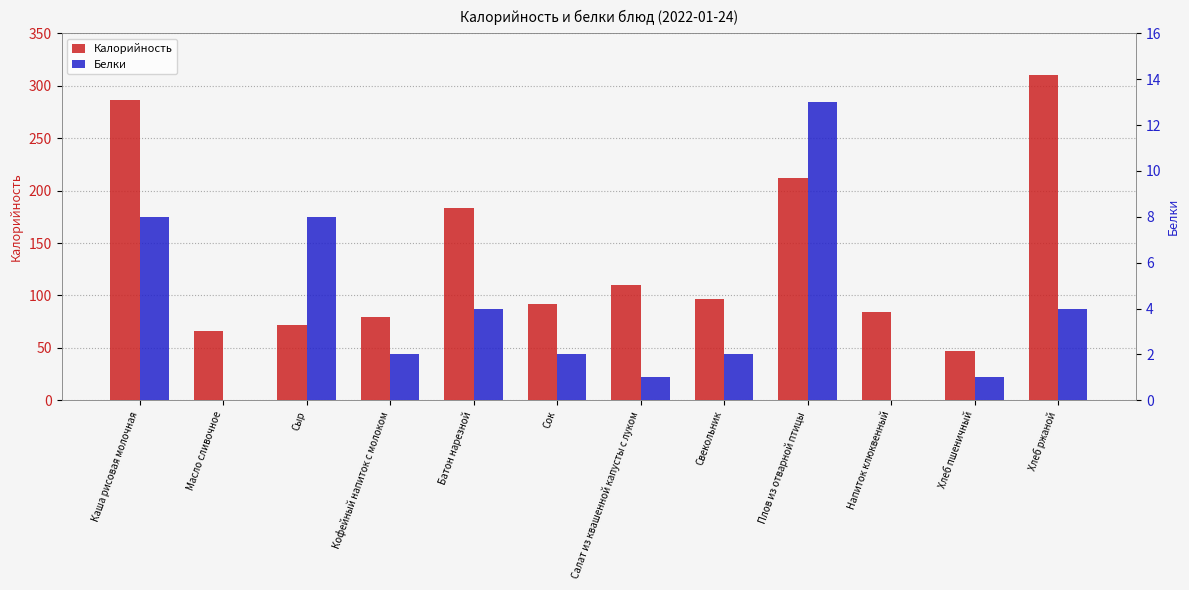

What position from the right is Батон нарезной?

8